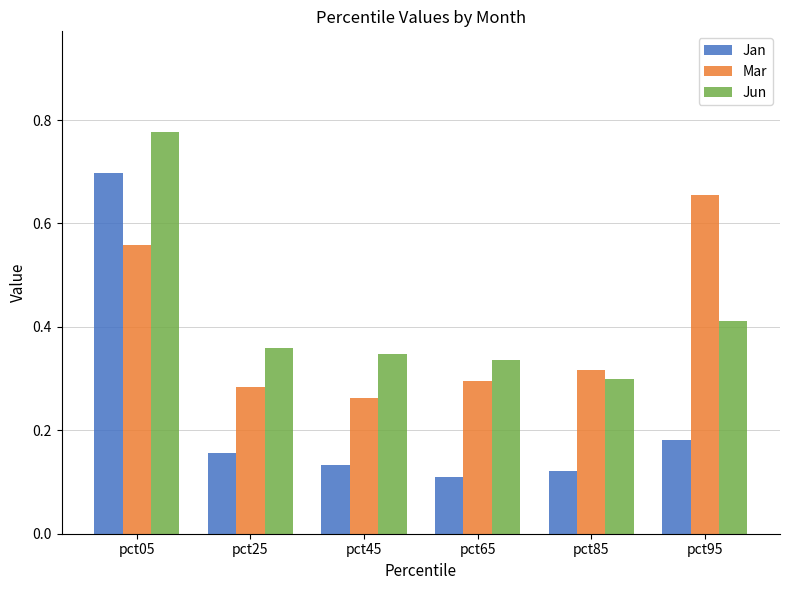

At which category is the sum across all series the highest?

pct05